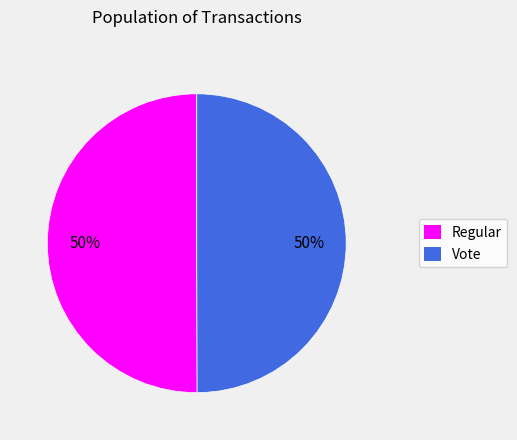

True or false: Regular accounts for 50% of the total.

True